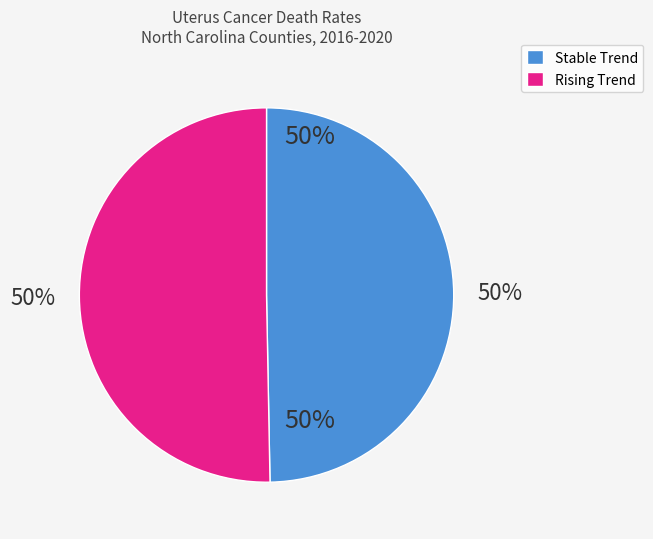

To the nearest percent, what percentage of the pie is Rising Trend?

50%